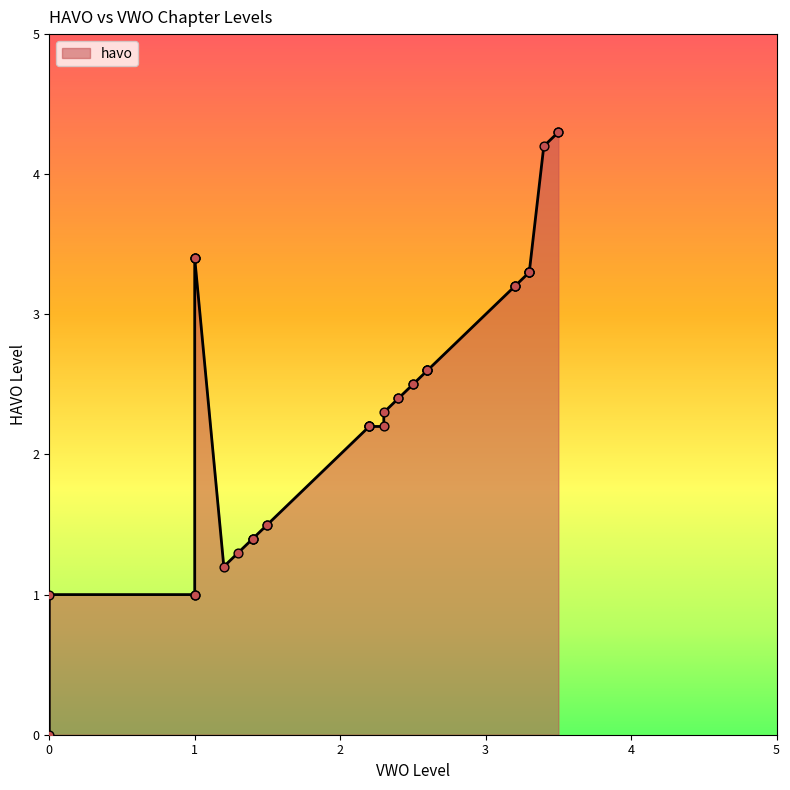

What is the change in value from 2.2 to 2.4?

+0.2